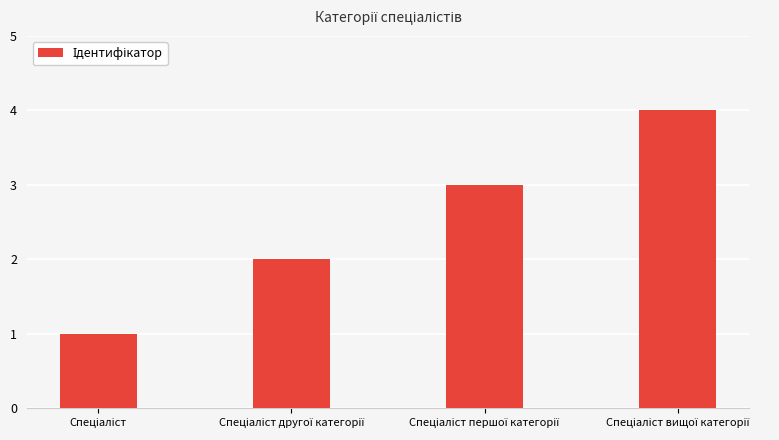

What is the sum of all values?

10